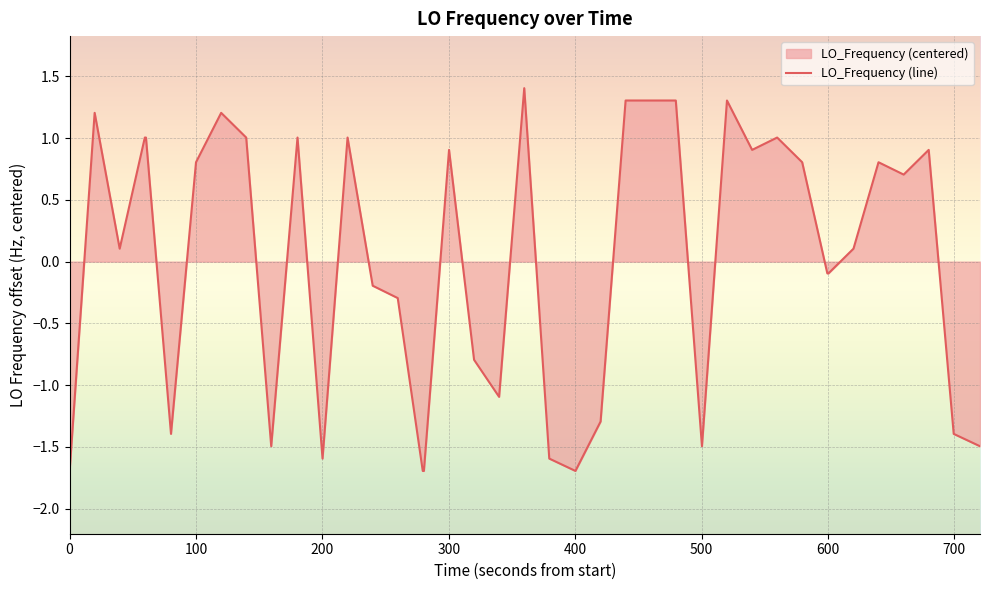

How many lines are shown in the chart?

1